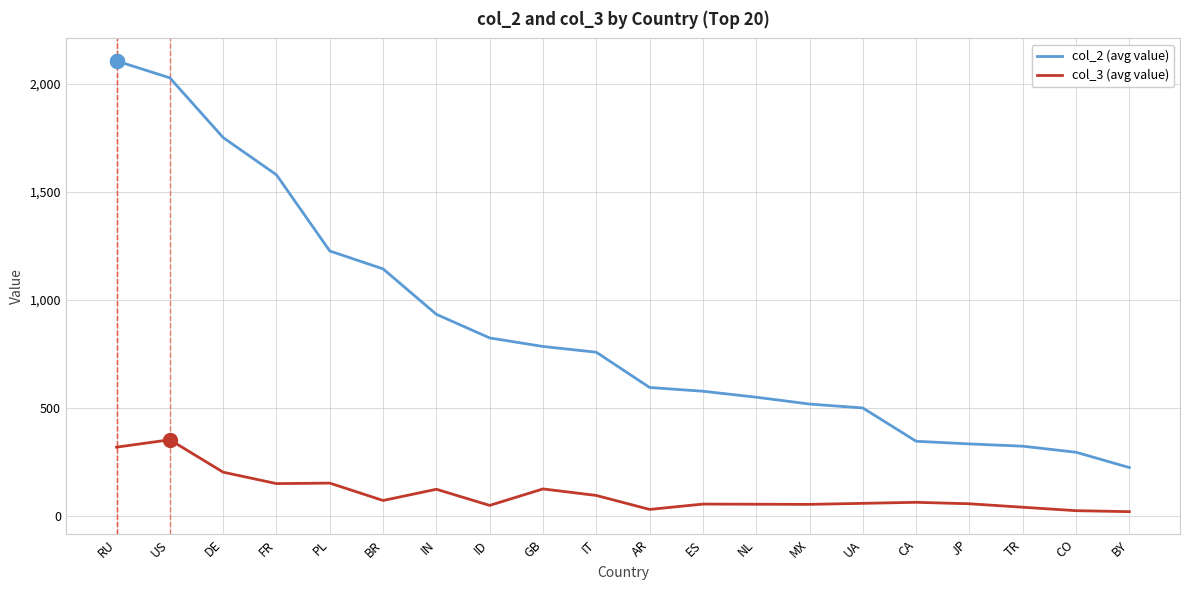

Which series has the widest spread of values?

col_2 (avg value)